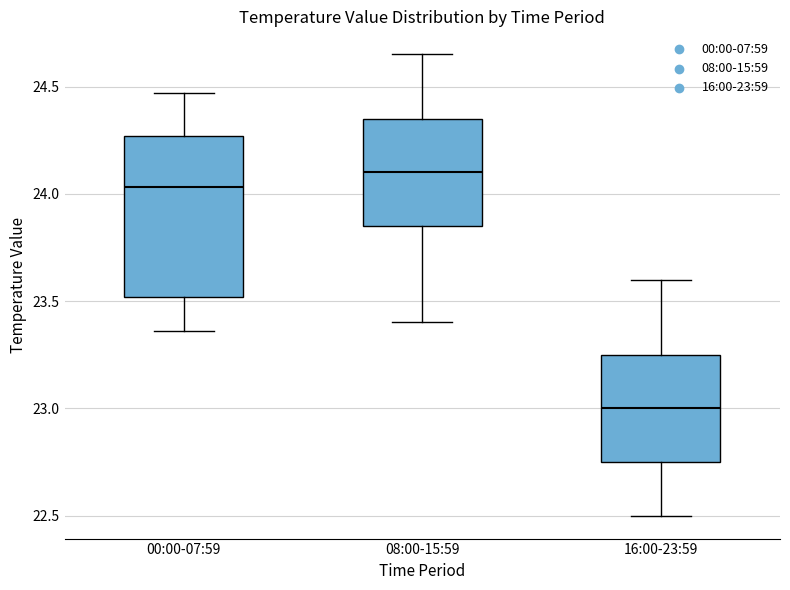

Comparing the boxes themselves (not the whiskers), which one is the tallest?

00:00-07:59